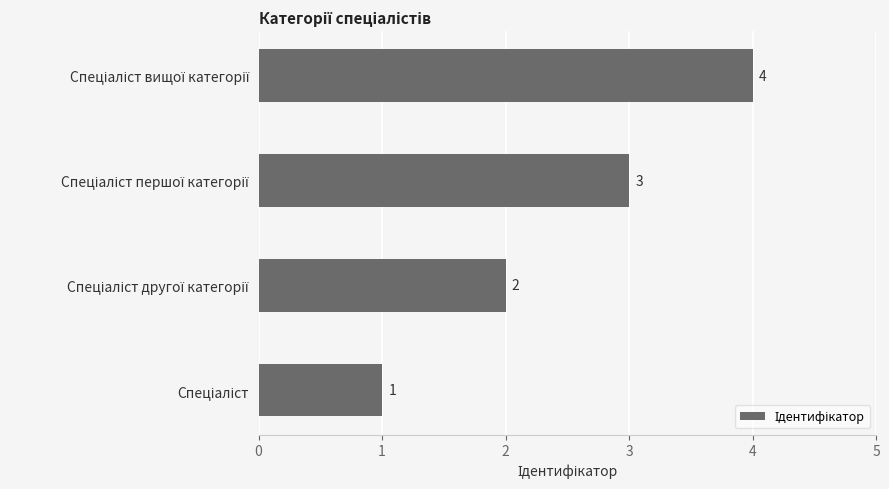

Count the values in the range 2 to 4.

3